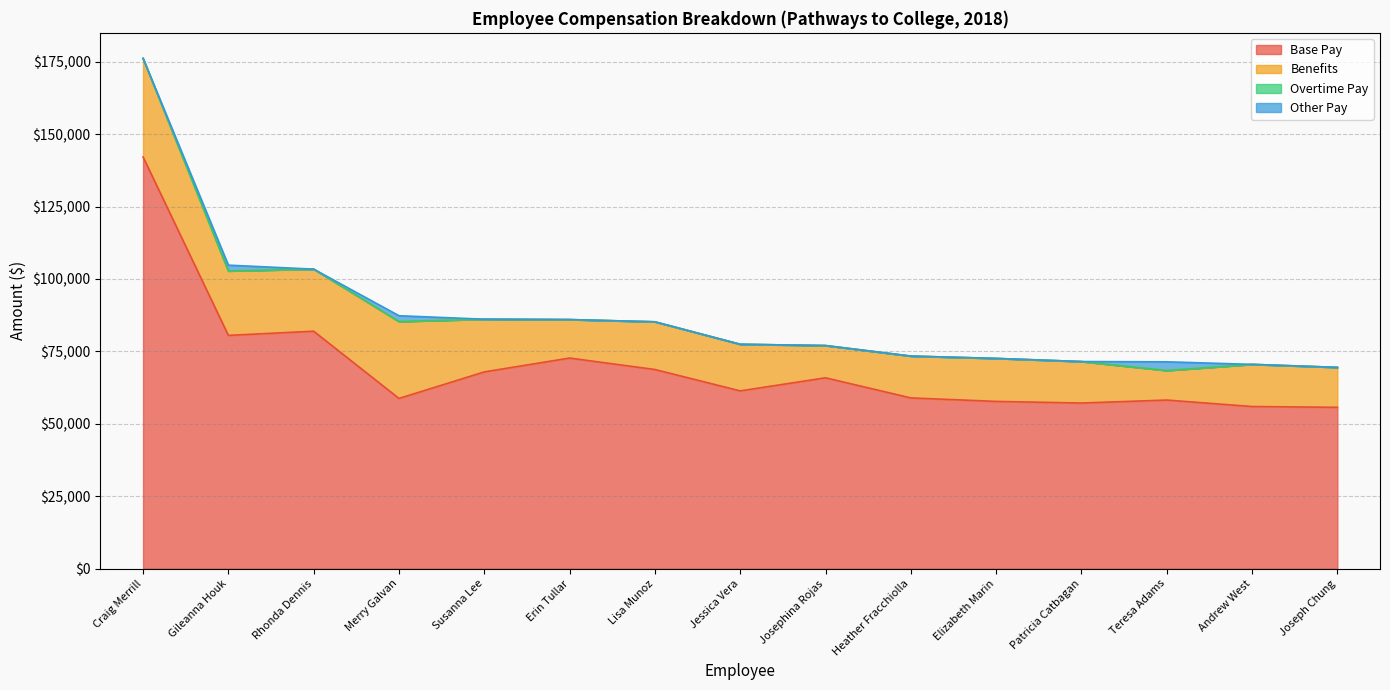

What is the total value across all series at Gileanna Houk?

104778.7